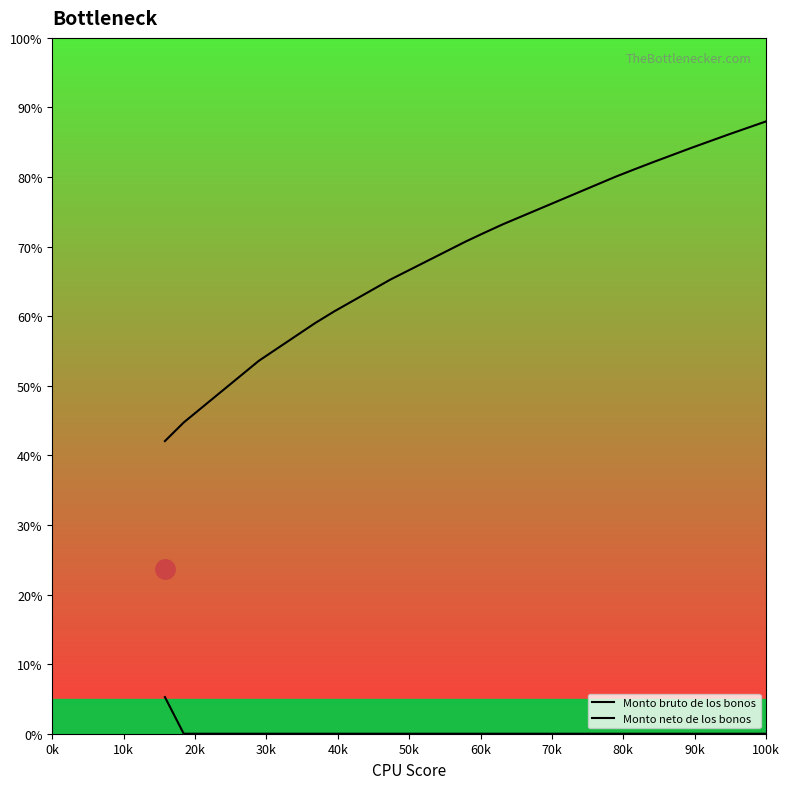

List the series in order of their peak value, lowest first.

Monto bruto de los bonos, Monto neto de los bonos